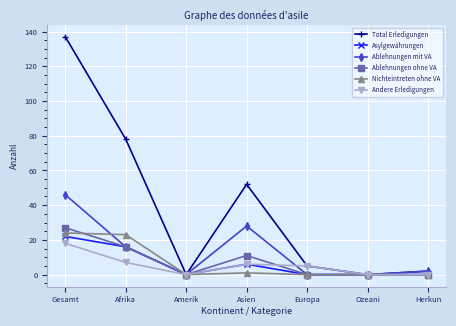

What is the maximum value shown in the chart?

137